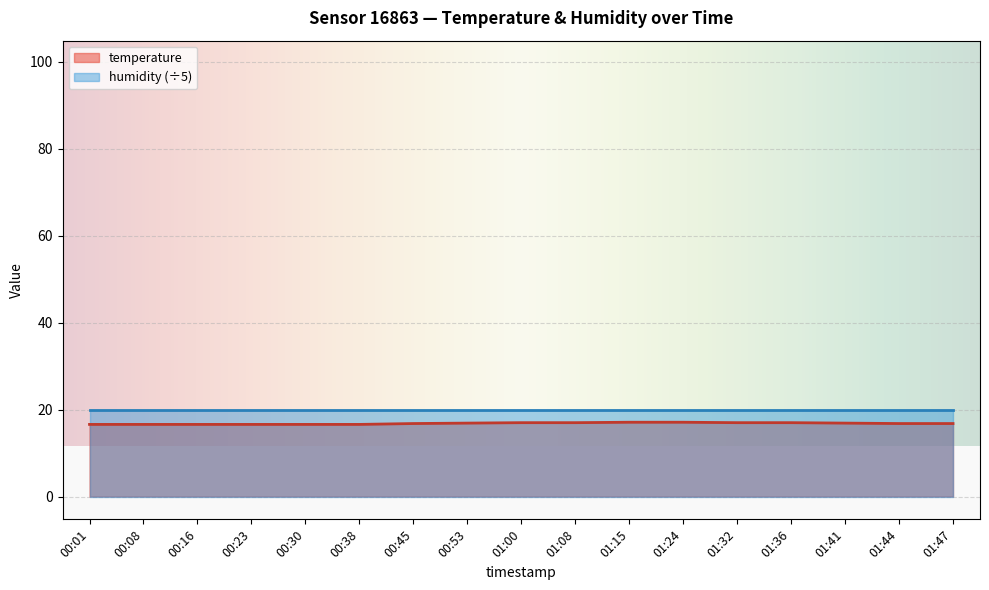

What is the change in value from 01:08 to 01:47?

-0.2